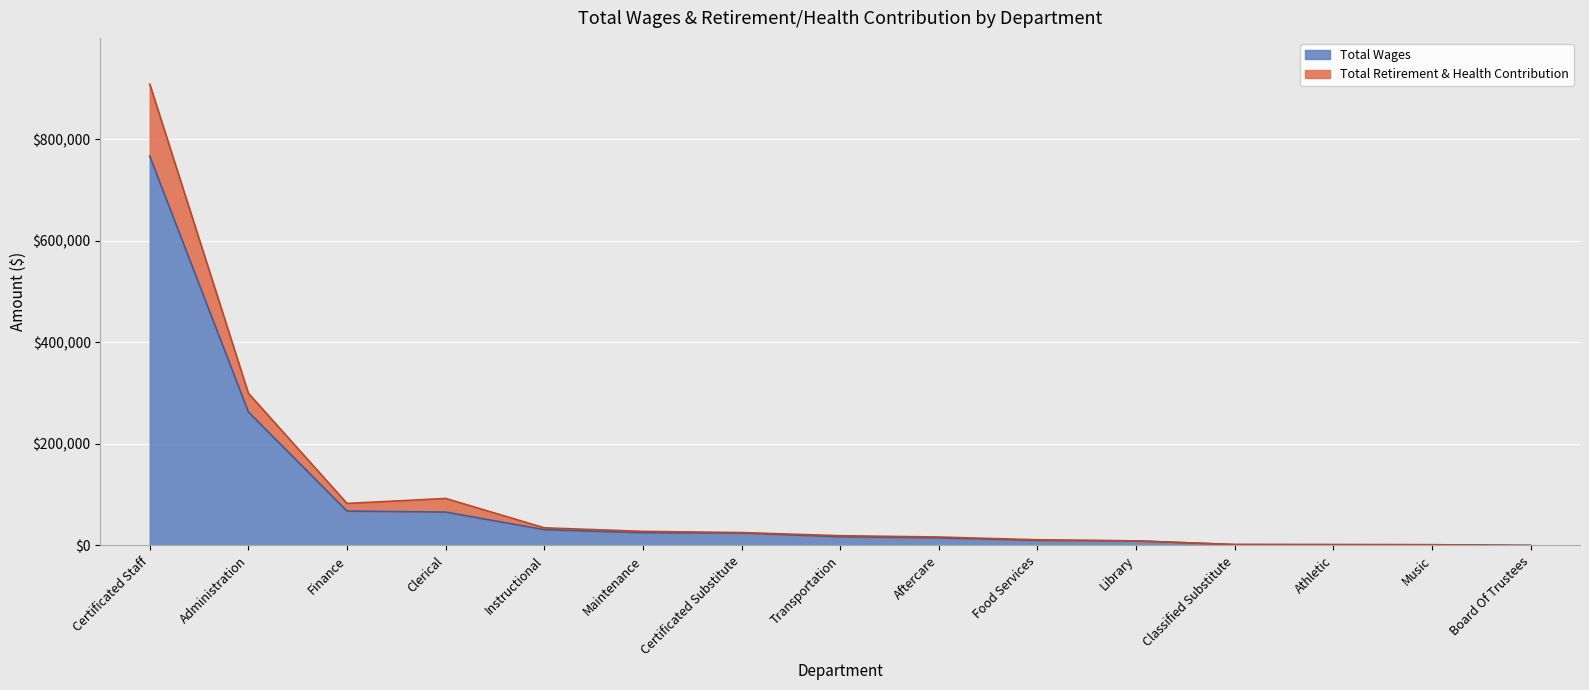

At which label is Total Wages closest to 383475?

Administration